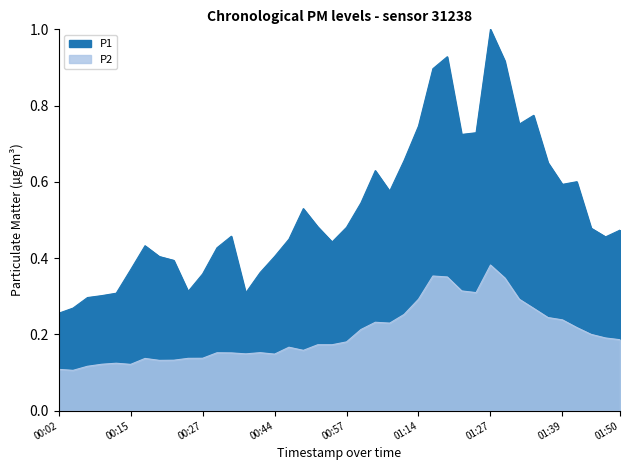

Which series has the largest total across all categories?

P1